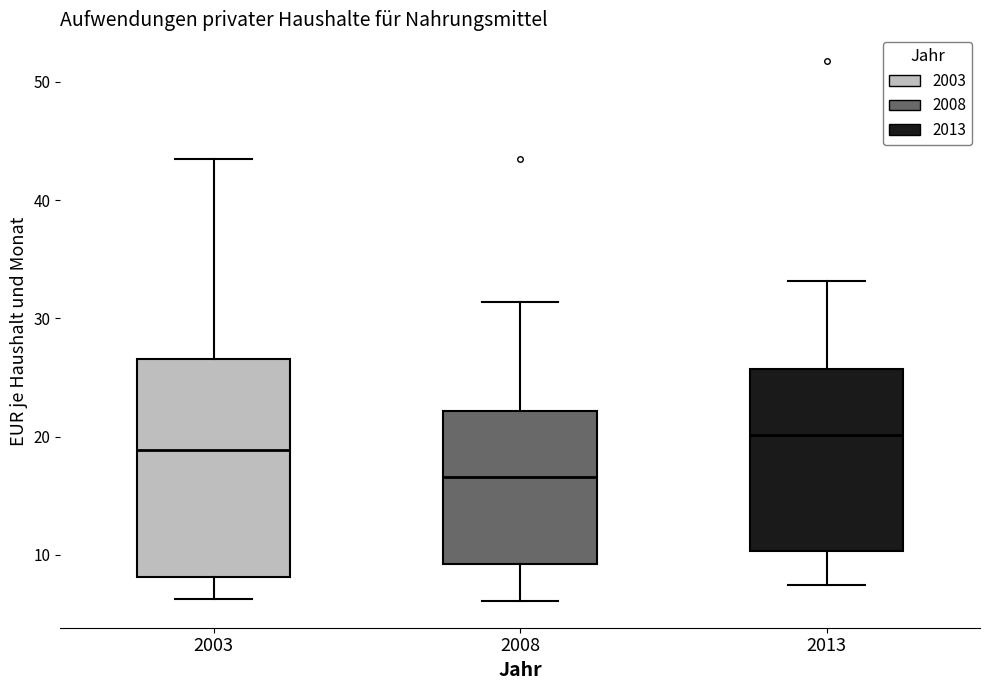

Reading left to right, transcribe this box plot: for each box, give where its median line is, the range the box spans, and where its two whiskers end, as read against the y-axis. The values are not printed on the chart, so give them approximately, as read against the axis.

2003: median 19, box 8 to 27, whiskers 6 to 43
2008: median 17, box 9 to 22, whiskers 6 to 31
2013: median 20, box 10 to 26, whiskers 7 to 33